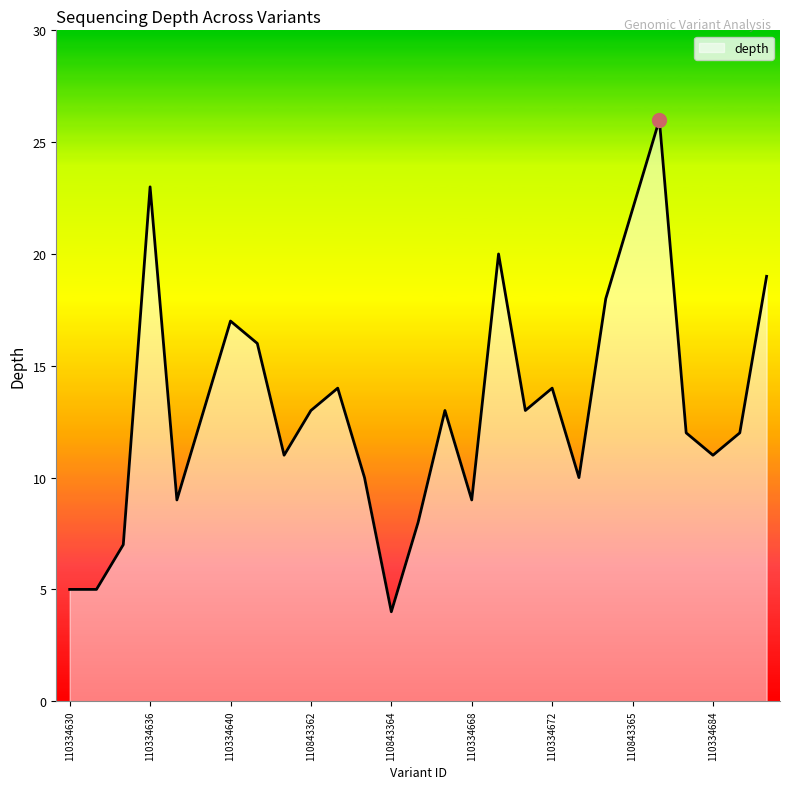

What is the difference between the maximum and minimum values?

22